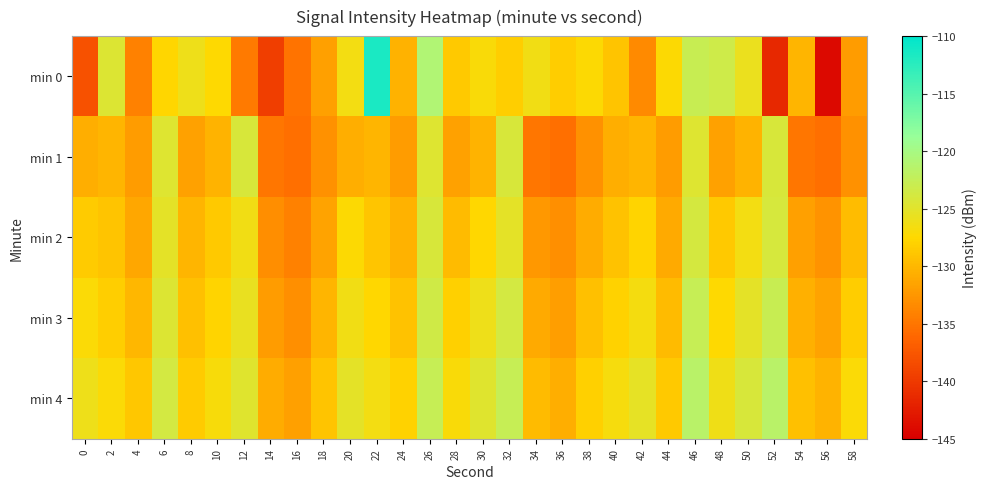

At which category is the sum across all series the highest?

46